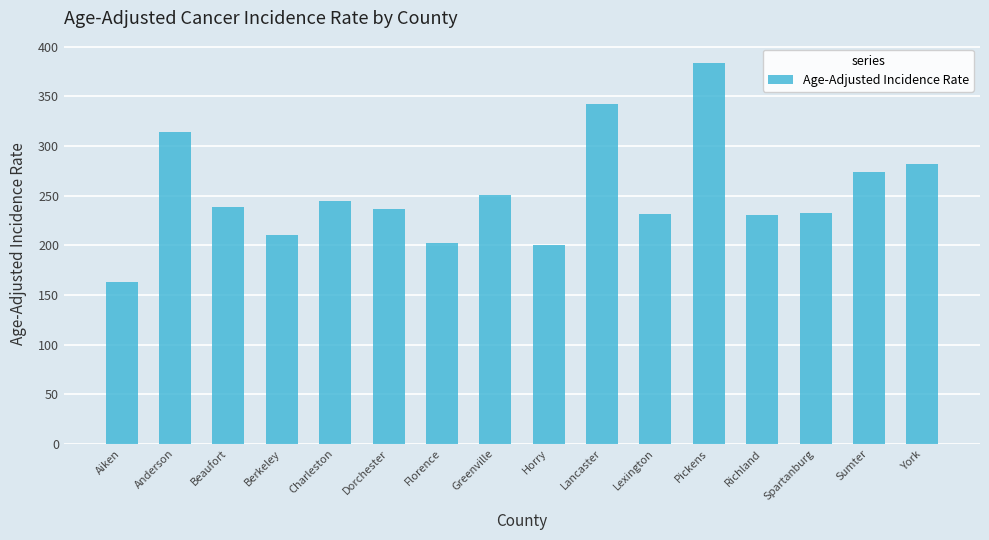

What is the minimum value shown in the chart?

163.4